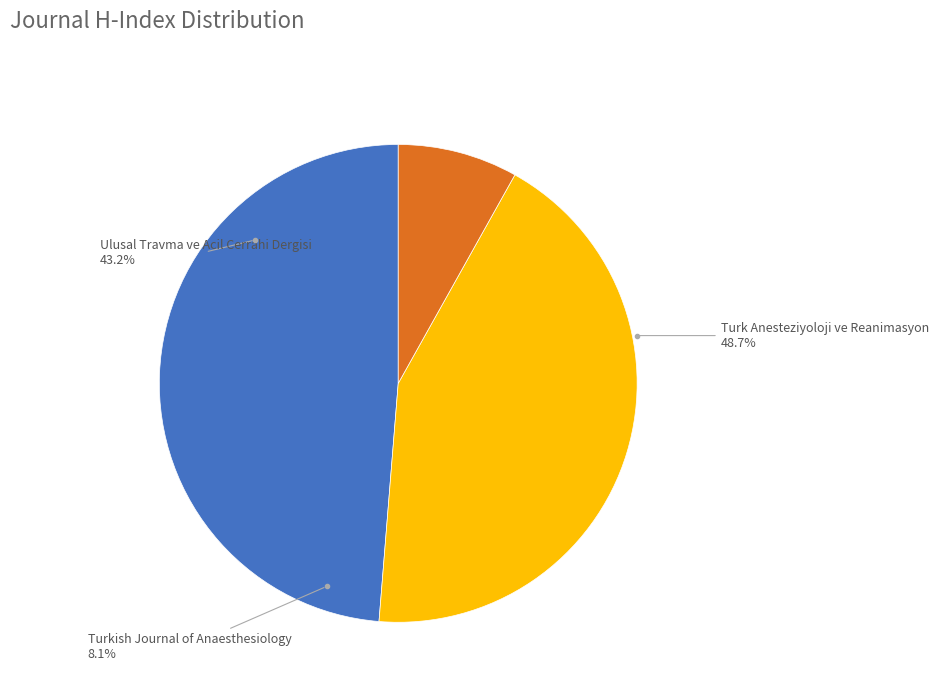

To the nearest percent, what percentage of the pie is Ulusal Travma ve Acil Cerrahi Dergisi?

43%